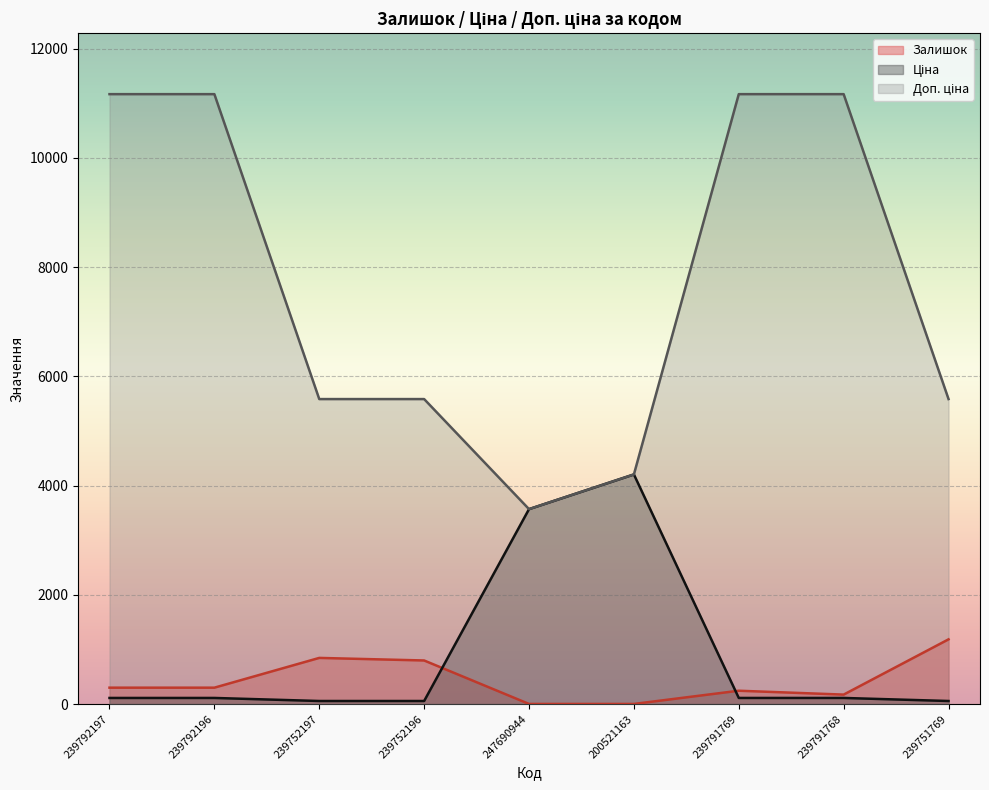

Is the value of Ціна at 239792197 greater than the value of Залишок at 239792196?

No